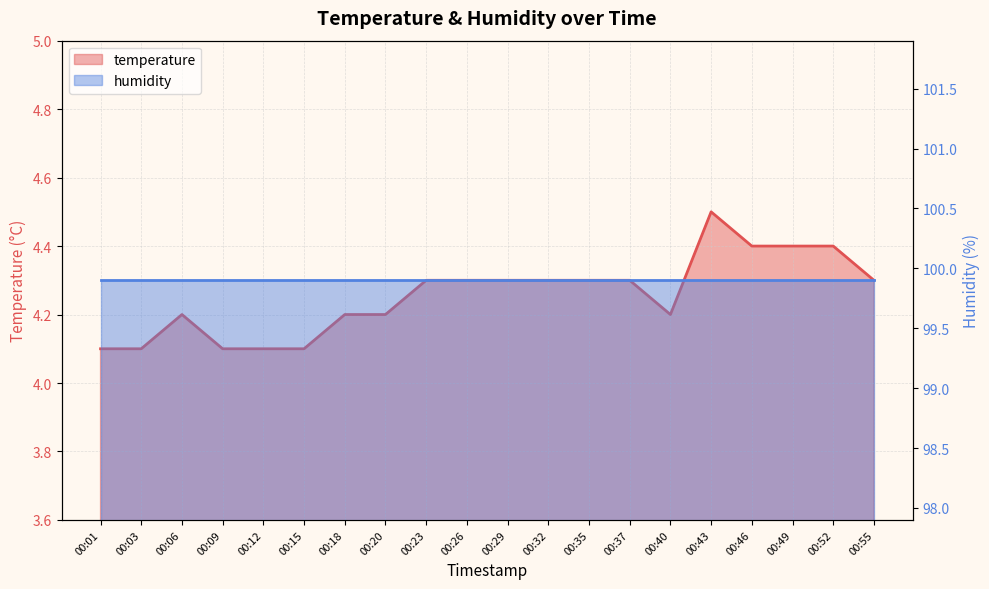

Rank the categories by value from highest to lowest.

00:43, 00:46, 00:49, 00:52, 00:23, 00:26, 00:29, 00:32, 00:35, 00:37, 00:55, 00:06, 00:18, 00:20, 00:40, 00:01, 00:03, 00:09, 00:12, 00:15